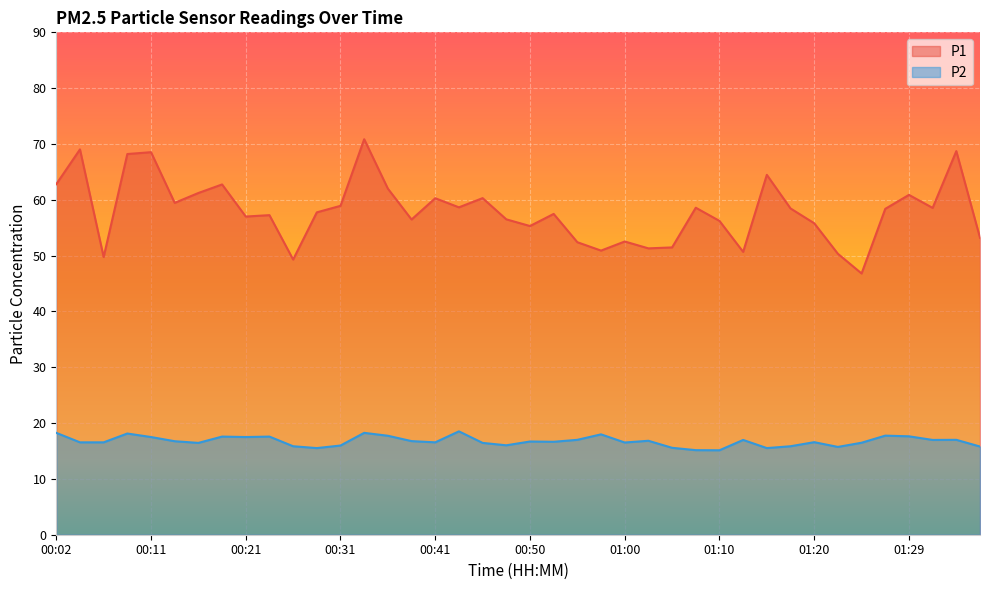

Reading left to right, extract all data points from this chart.

P1: 62.8	69.0	49.8	68.2	68.5	59.5	61.2	62.8	57.0	57.2	49.3	57.8	58.9	70.8	62.0	56.5	60.3	58.6	60.3	56.5	55.3	57.5	52.4	50.9	52.5	51.3	51.5	58.6	56.2	50.7	64.5	58.5	55.8	50.3	46.8	58.4	60.9	58.5	68.7	53.2
P2: 18.2	16.6	16.6	18.1	17.5	16.8	16.4	17.6	17.5	17.6	15.8	15.5	16.0	18.2	17.7	16.8	16.6	18.5	16.4	16.0	16.7	16.6	17.0	18.0	16.5	16.8	15.6	15.2	15.1	17.0	15.5	15.8	16.6	15.7	16.5	17.8	17.6	17.0	17.0	15.8